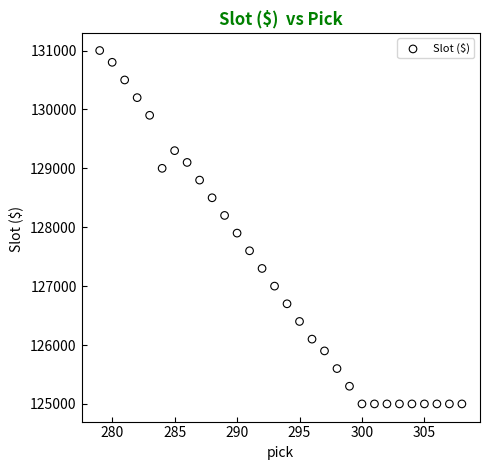

What Y value in the scatter plot is closest to 128000?

127900